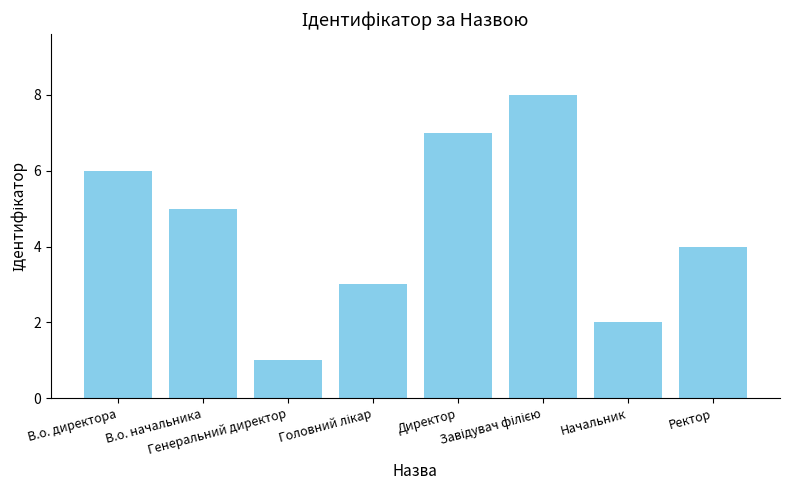

What is the label of the 1st bar from the left?

В.о. директора